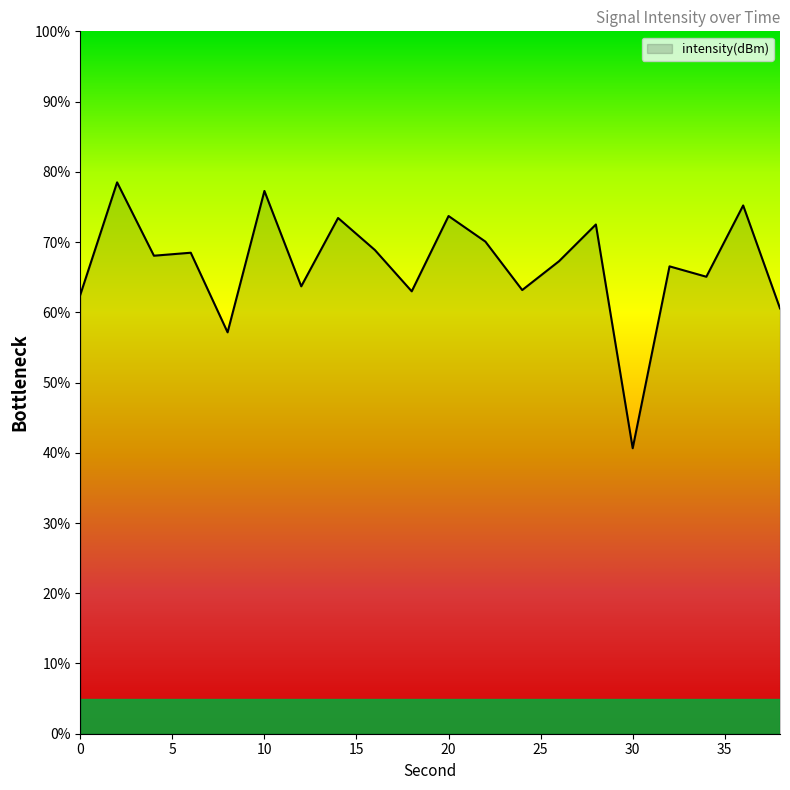

How many values are below 68?

10